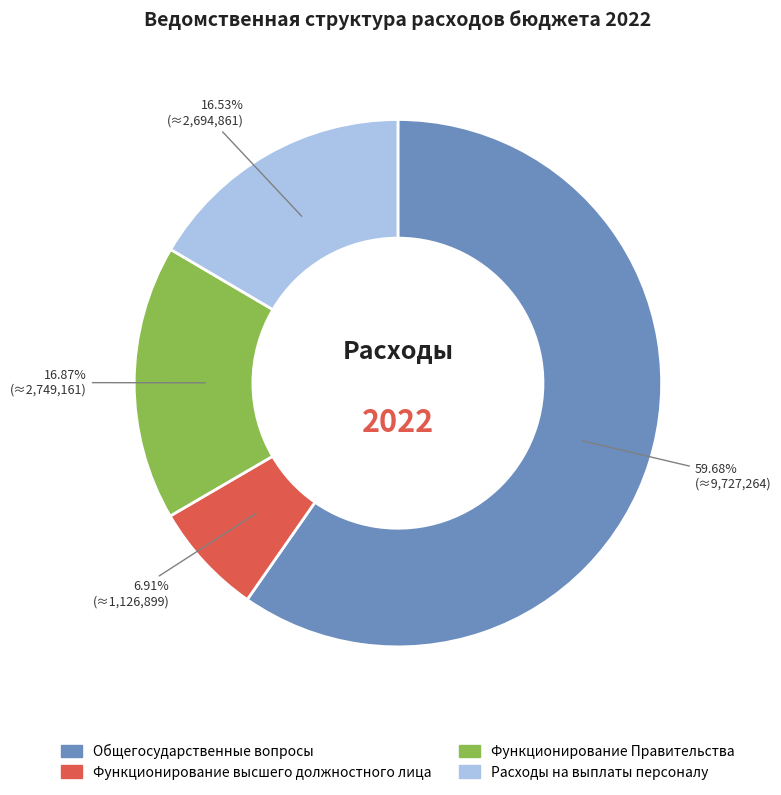

The Функционирование высшего должностного лица slice represents 2% of the pie. True or false?

False